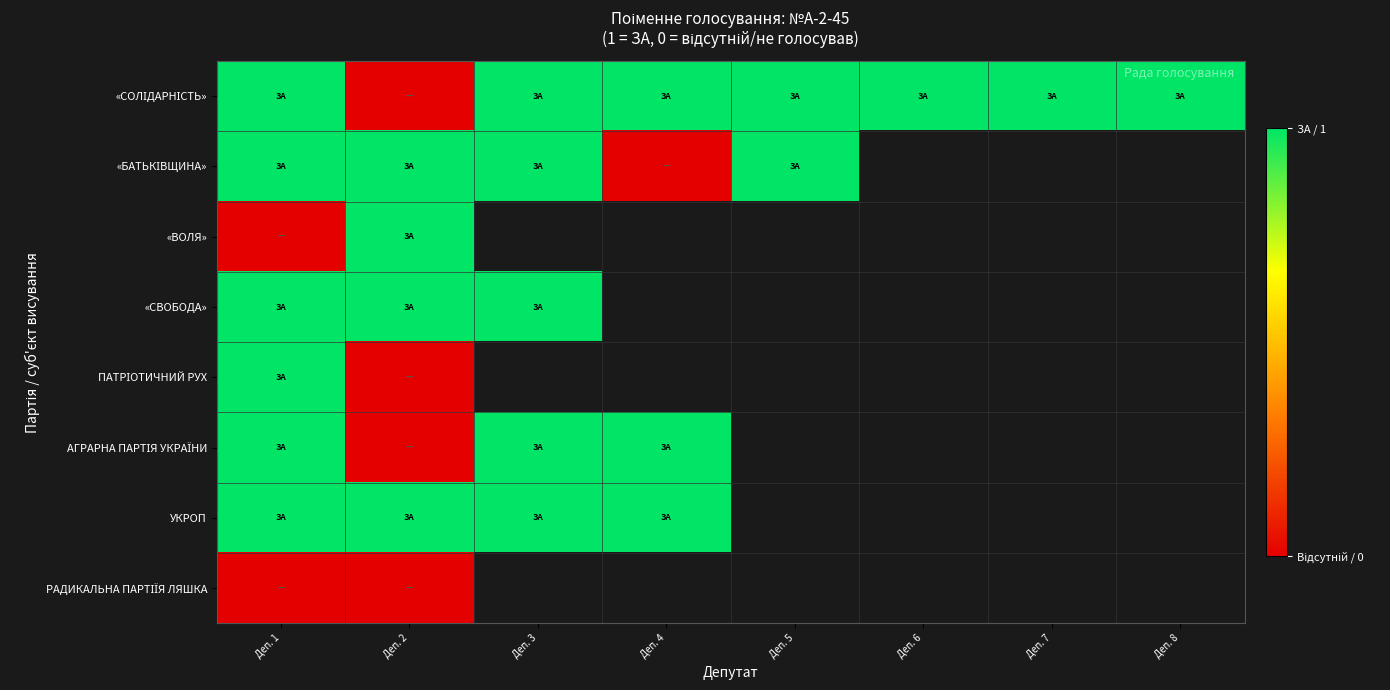

At how many categories does at least one series exceed 0?

8